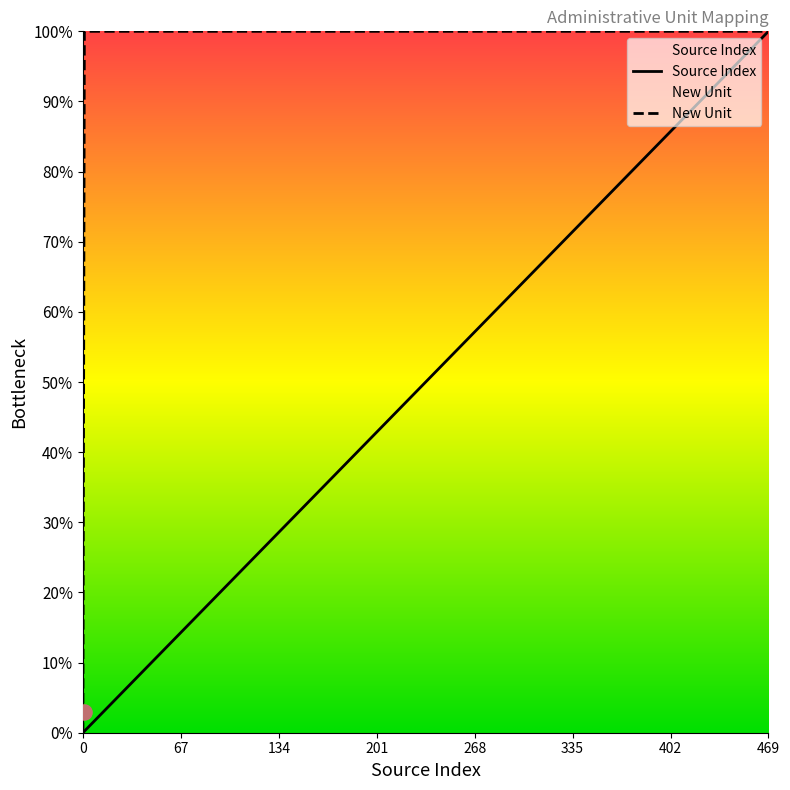

Is the value of Source Index at 463 greater than the value of New Unit at 457?

No